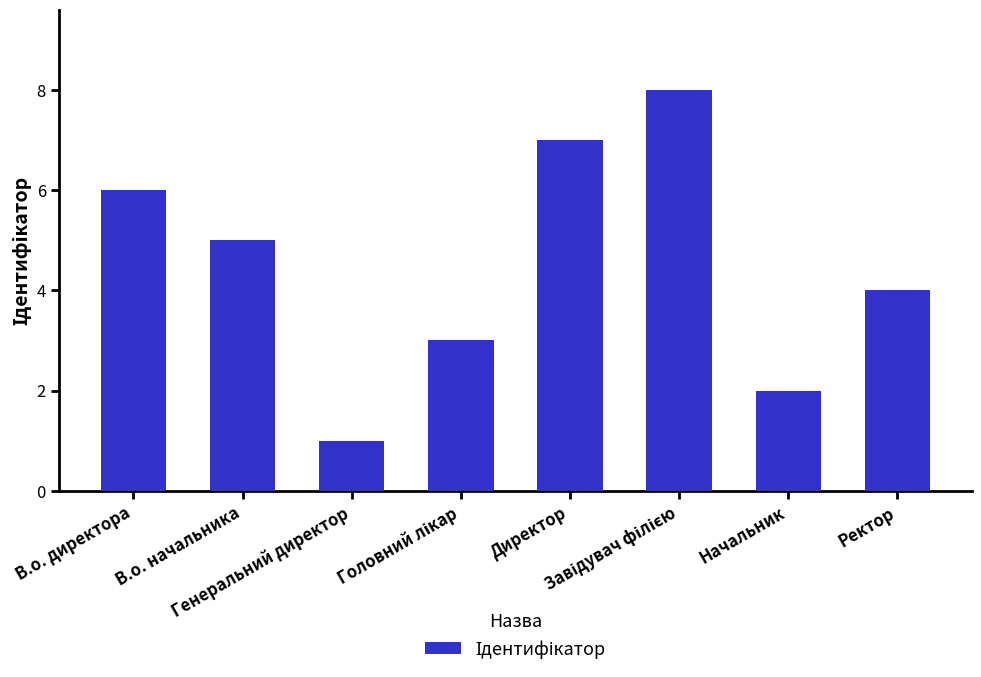

What is the difference between the maximum and second lowest values?

6